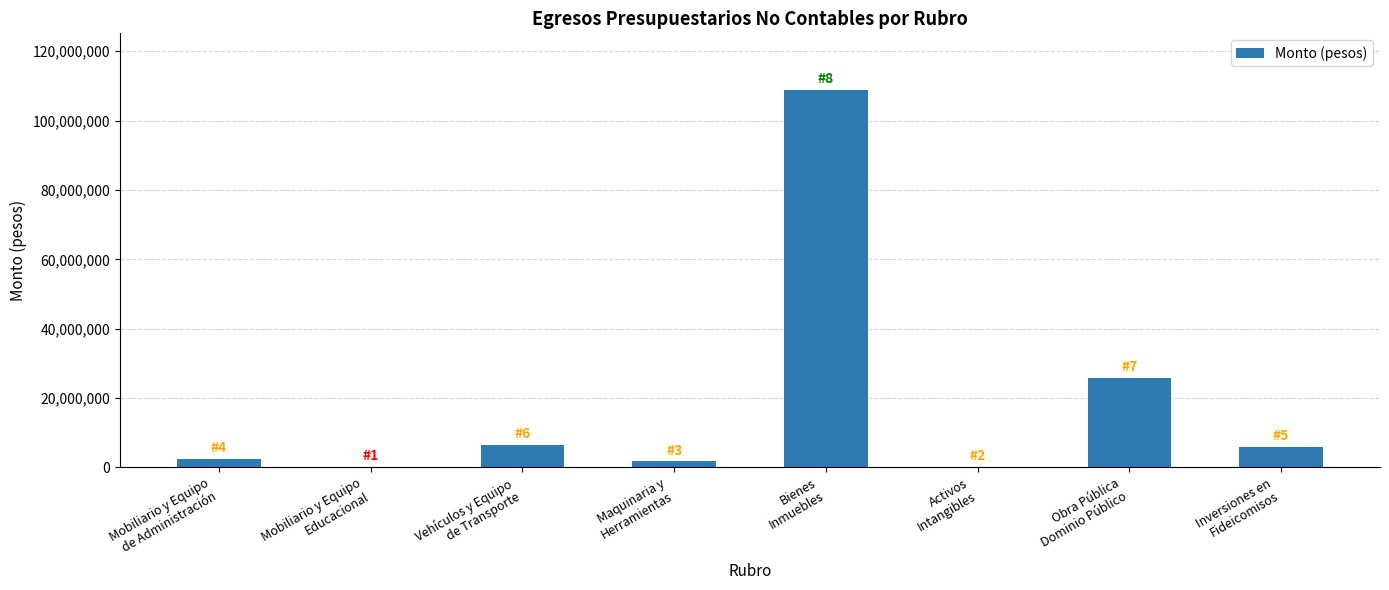

What is the sum of the values at Inversiones en
Fideicomisos and Bienes
Inmuebles?

114844527.3